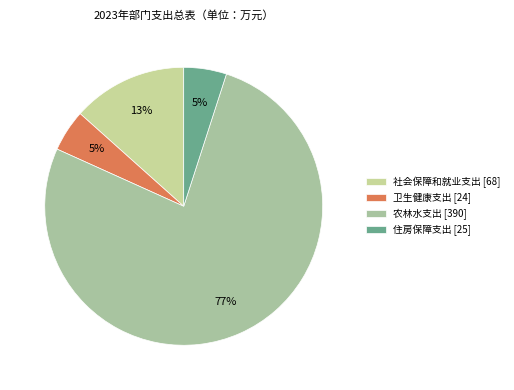

How many slices are in this pie chart?

4